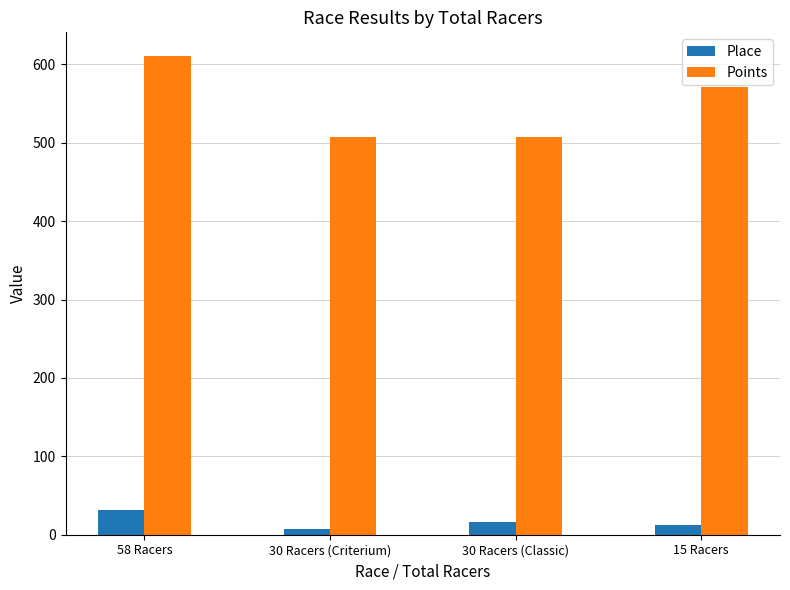

True or false: Points has a value of 189.2 at 15 Racers.

False